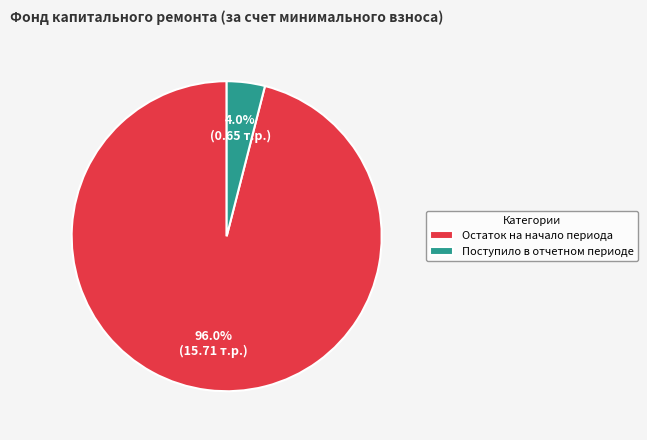

How much of the chart is everything except Поступило в отчетном периоде?

96.0%